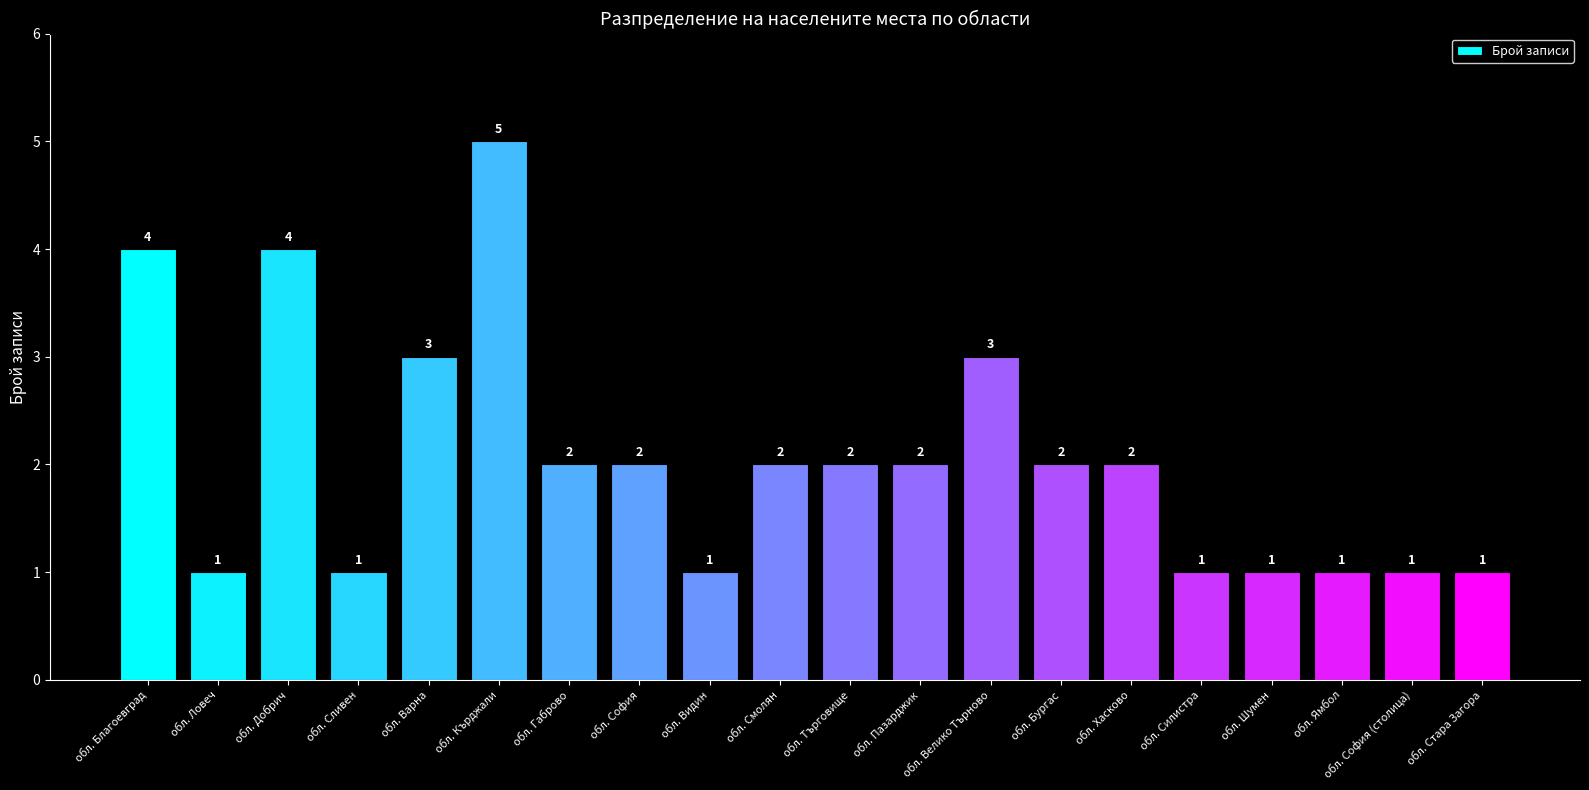

Reading left to right, extract all data points from this chart.

4	1	4	1	3	5	2	2	1	2	2	2	3	2	2	1	1	1	1	1